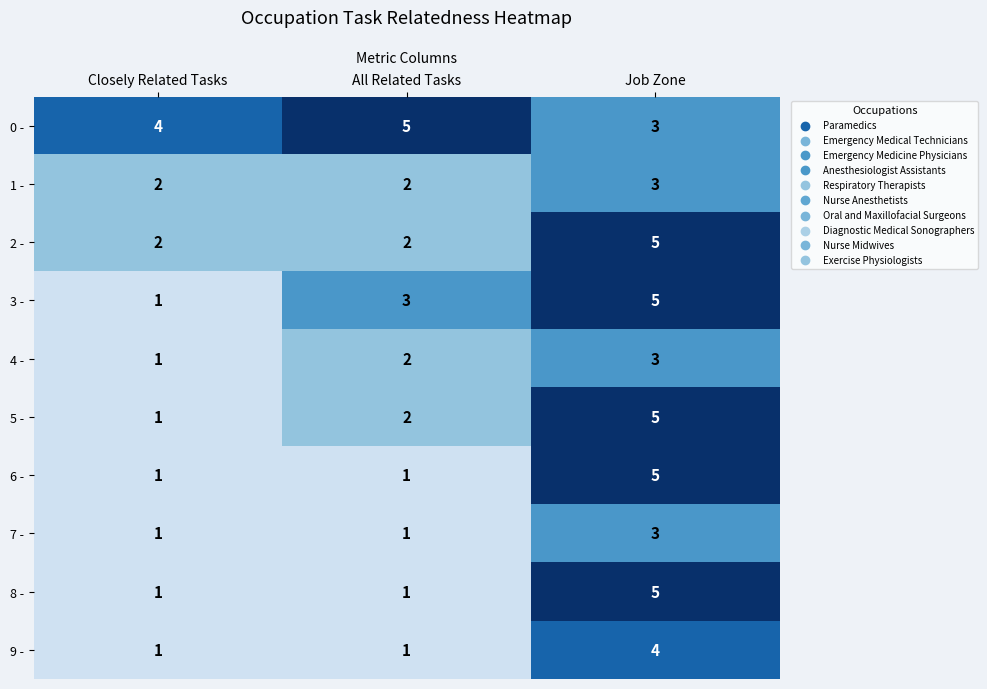

At which label is 4 - closest to 2?

All Related Tasks